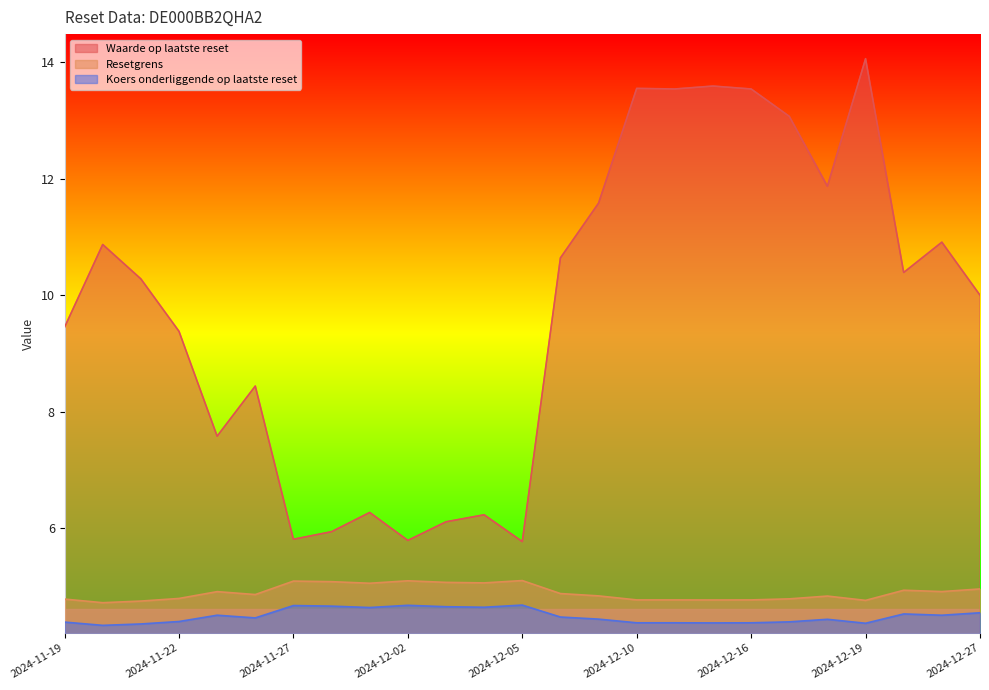

At which category does the chart reach its peak across all series?

2024-12-19